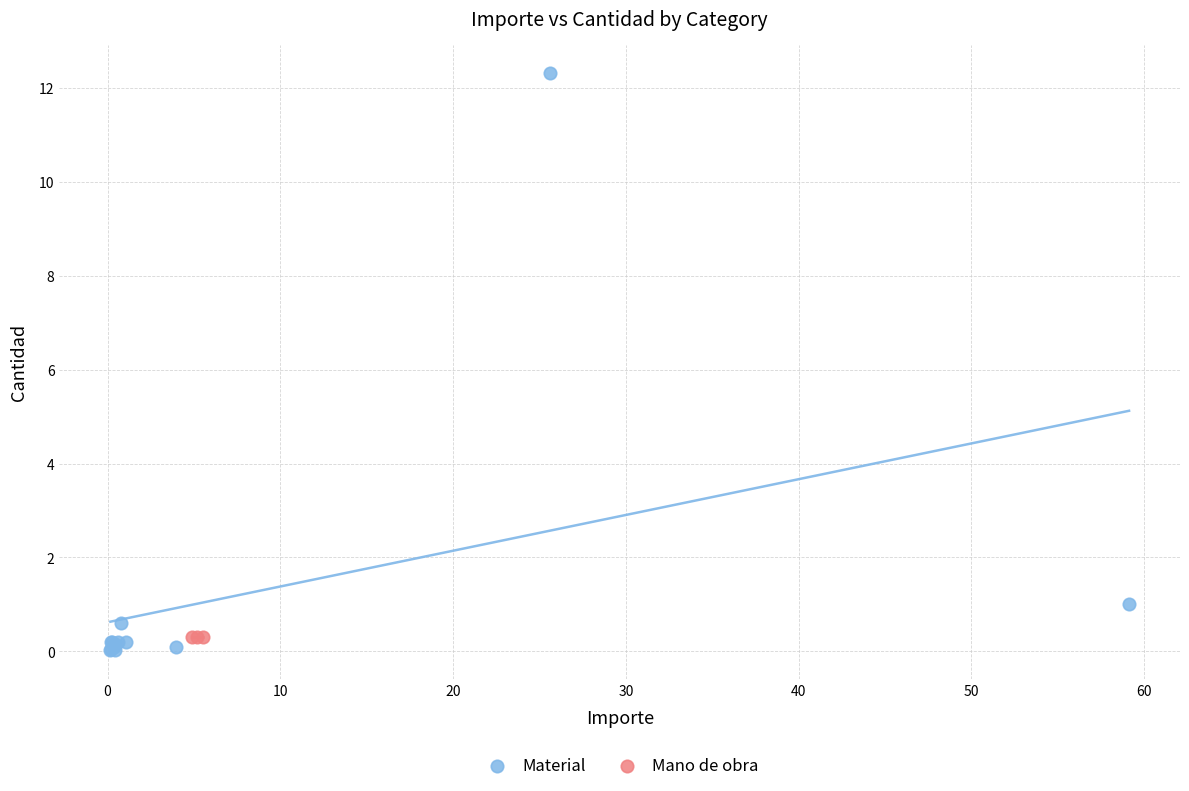

Which series reaches the maximum Y coordinate?

Material